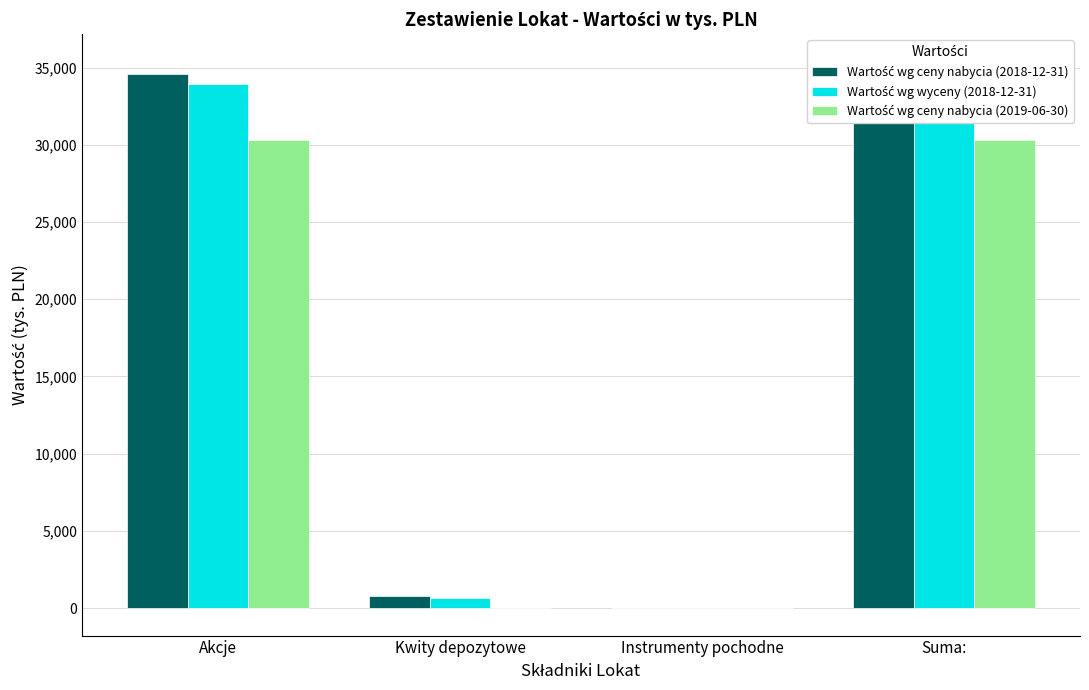

What value does the Wartość wg ceny nabycia (2019-06-30) series have at Suma:, to the nearest 100?

30300